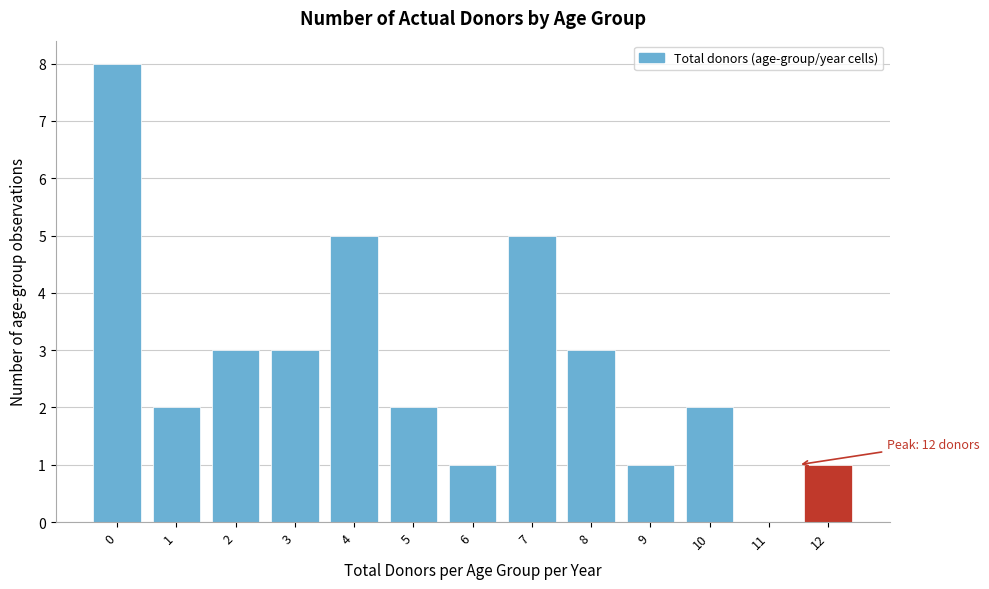

Reading left to right, list all the values displayed in this chart.

0=8	1=2	2=3	3=3	4=5	5=2	6=1	7=5	8=3	9=1	10=2	11=0	12=1